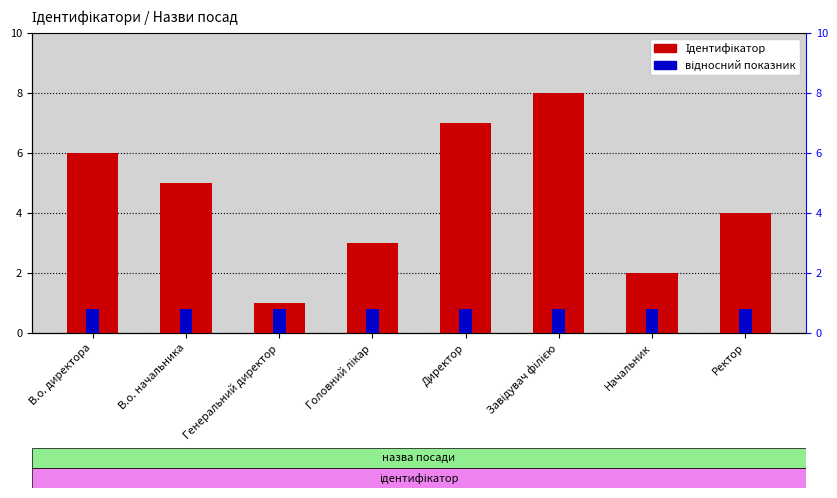

Between Директор and В.о. директора, which is larger?

Директор